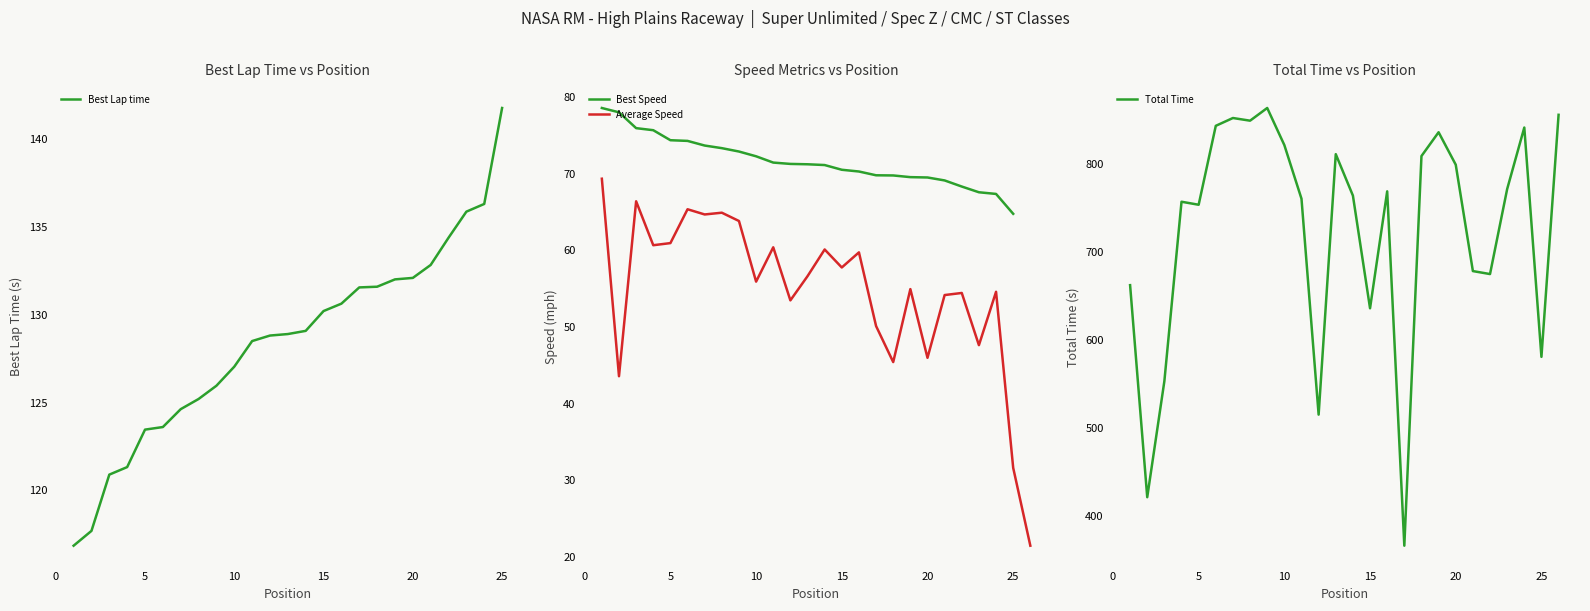

Is the value of Best Speed at 16 greater than the value of Best Lap time at 8?

No